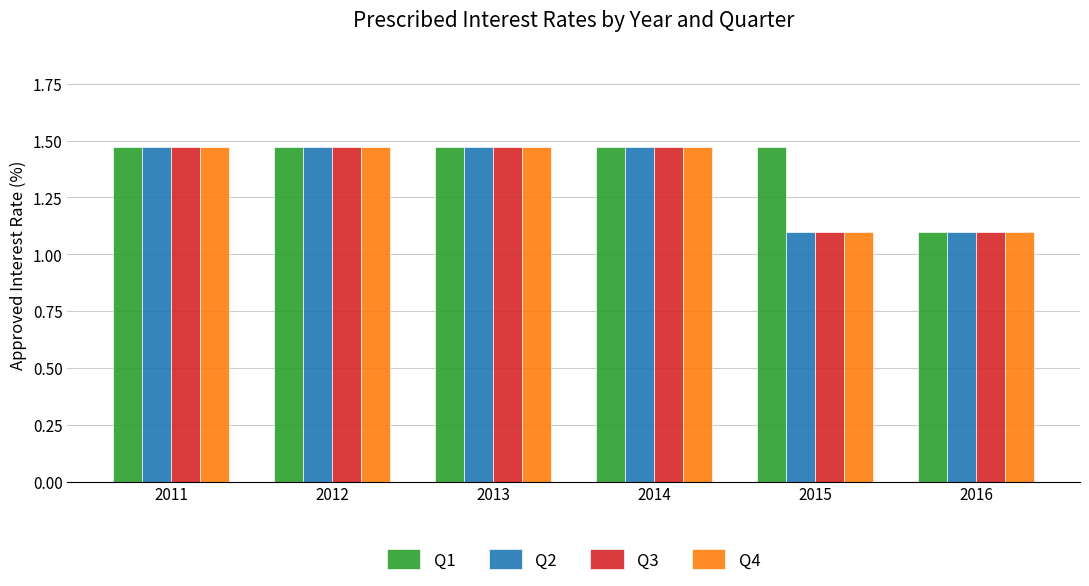

What is the minimum value for Q3?

1.1